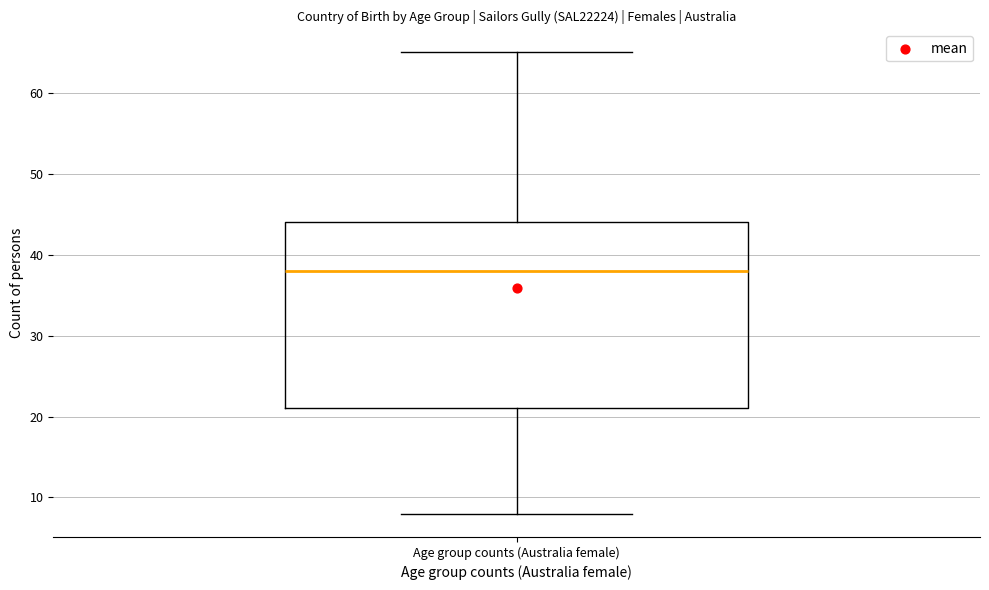

Where is the upper edge of the box for Age group counts (Australia female) on the y-axis? The values are not printed on the chart, so give them approximately, as read against the axis.

44